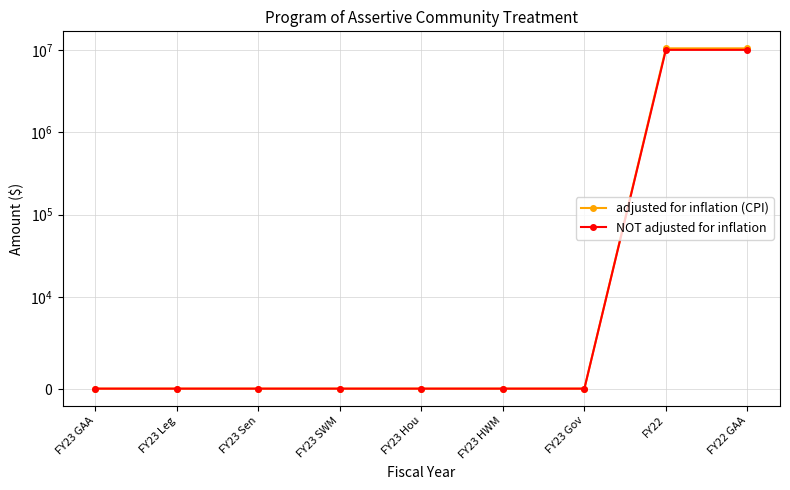

True or false: NOT adjusted for inflation has a value of -6049739 at FY23 SWM.

False